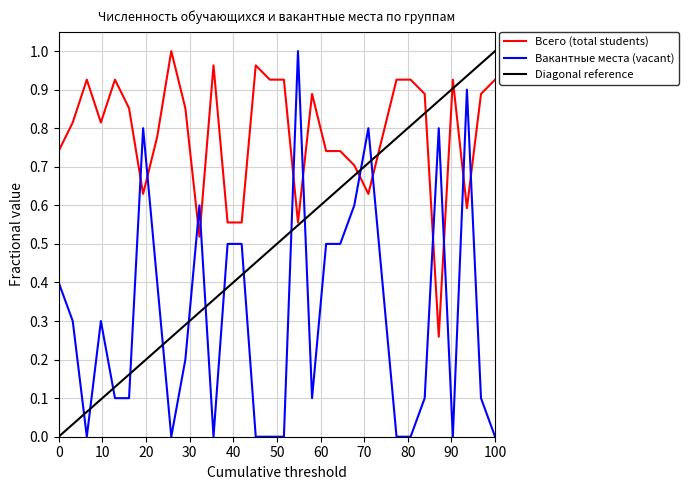

Rank the series by their average value, from highest to lowest.

Всего (total students), Diagonal reference, Вакантные места (vacant)